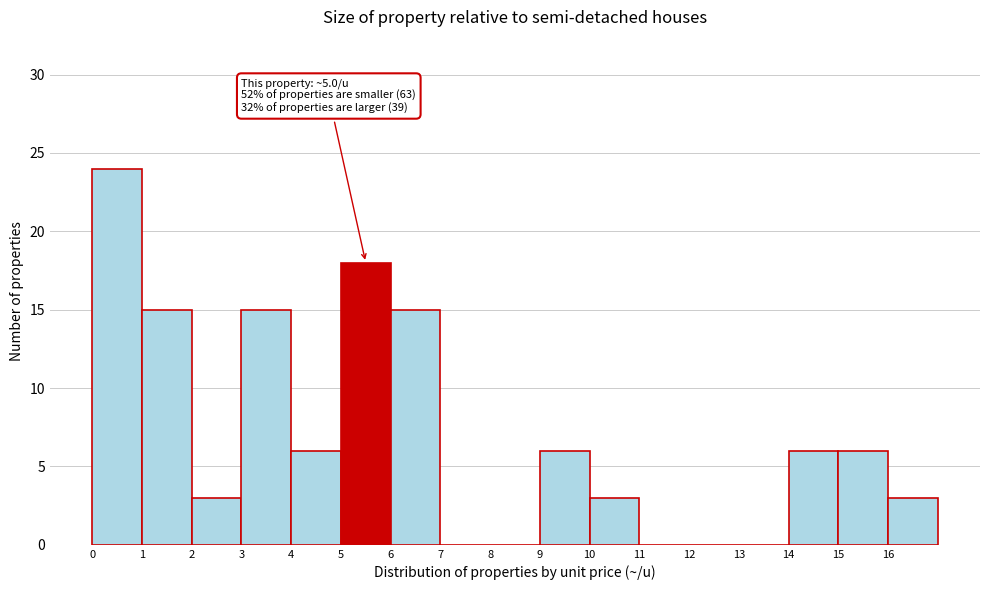

Which range on the x-axis has the tallest bar?

0 to 1